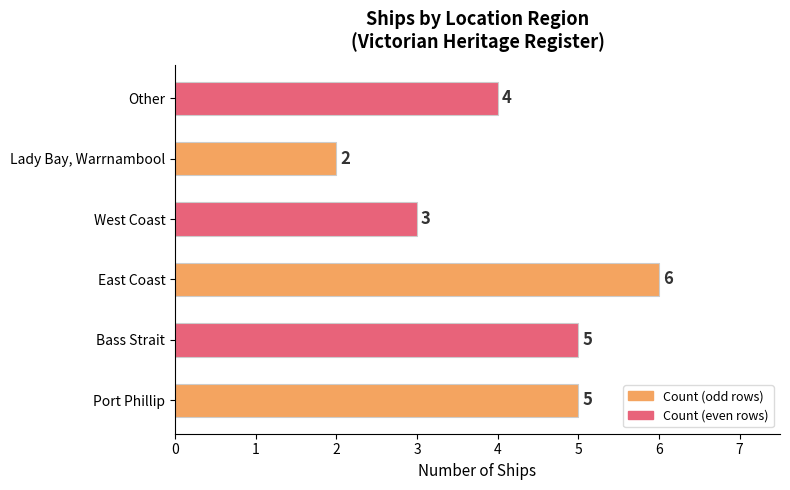

The chart shows a value of 4 at Other. True or false?

True